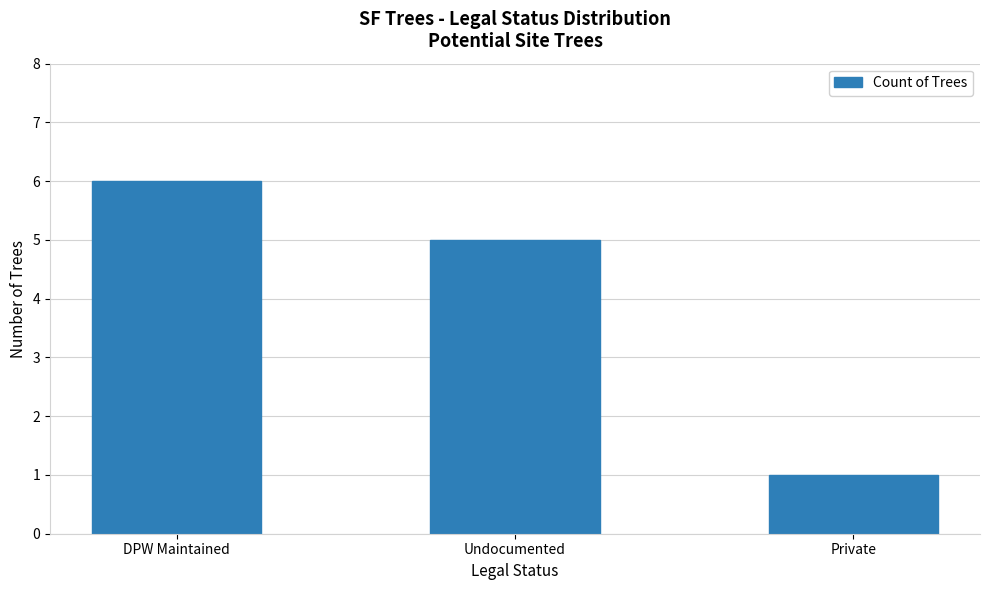

Rank the categories by value from highest to lowest.

DPW Maintained, Undocumented, Private